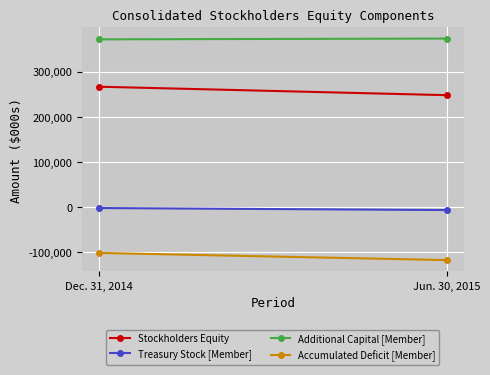

What is the label of the 1st point from the left?

Dec. 31, 2014